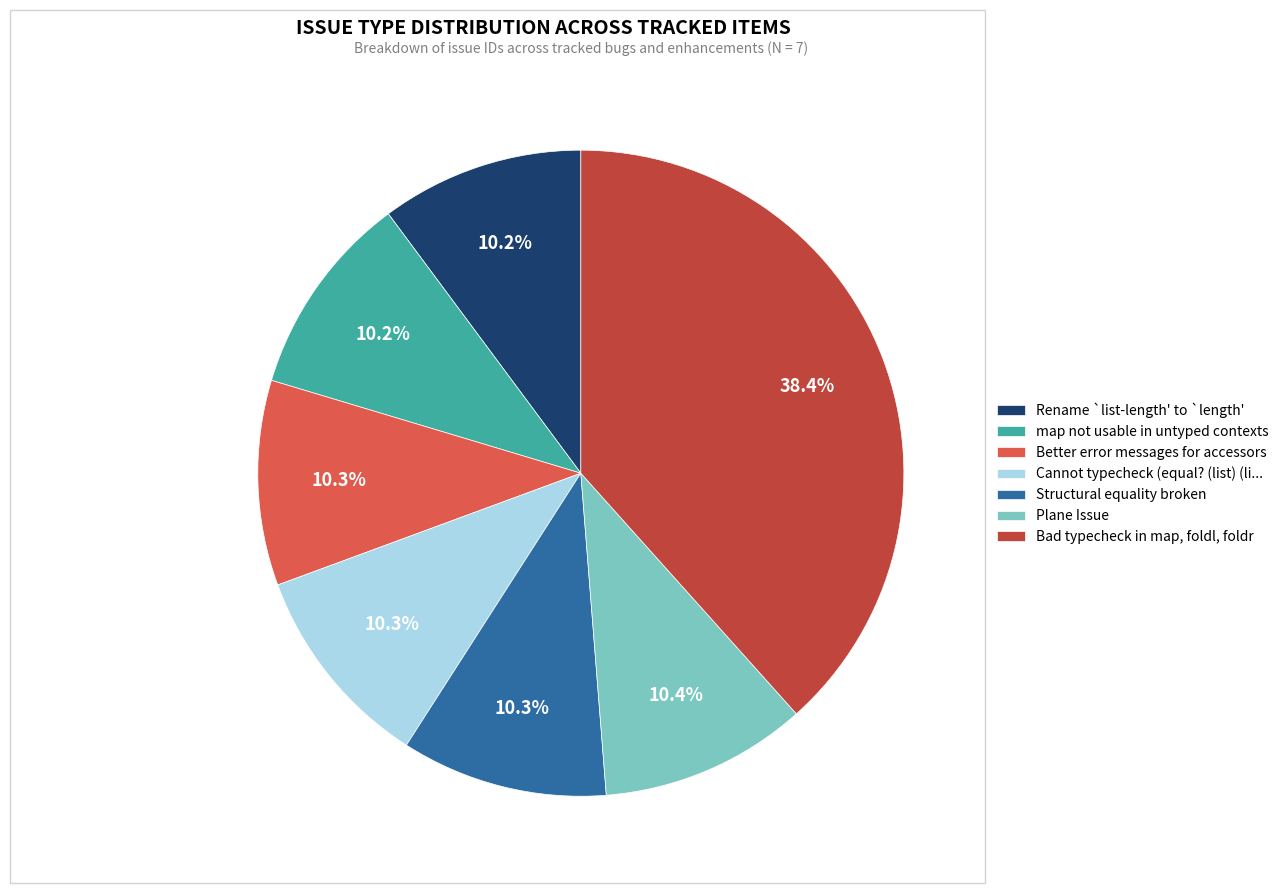

Approximately how many times larger is the value at Cannot typecheck (equal? (list) (li... compared to Better error messages for accessors?

1.0